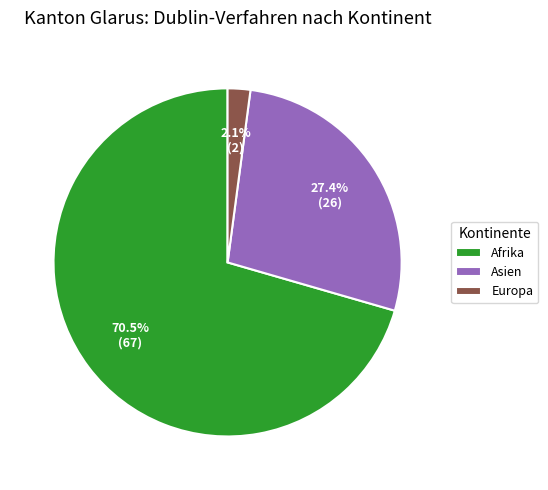

Does Afrika represent more than half of the total?

Yes